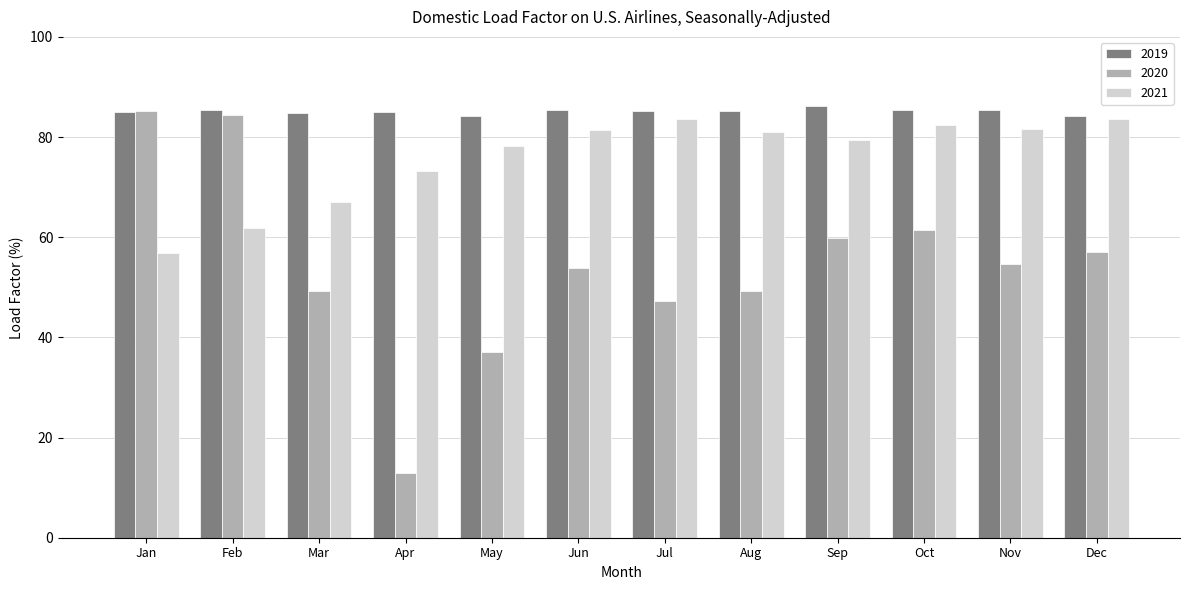

What is the spread (max minus min) of values at Sep?

26.3